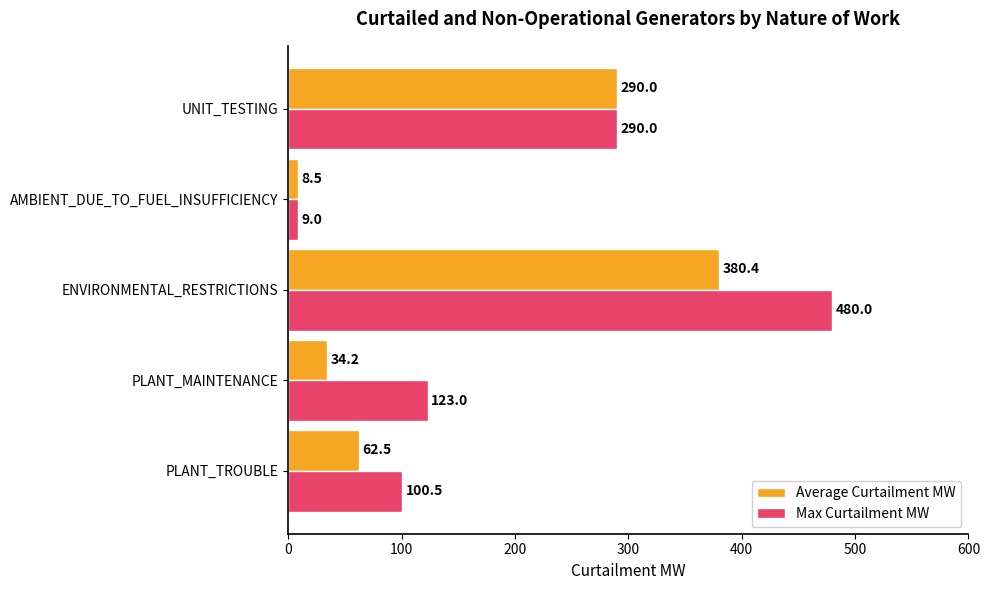

What is the sum of the Max Curtailment MW values at AMBIENT_DUE_TO_FUEL_INSUFFICIENCY and PLANT_MAINTENANCE?

132.0